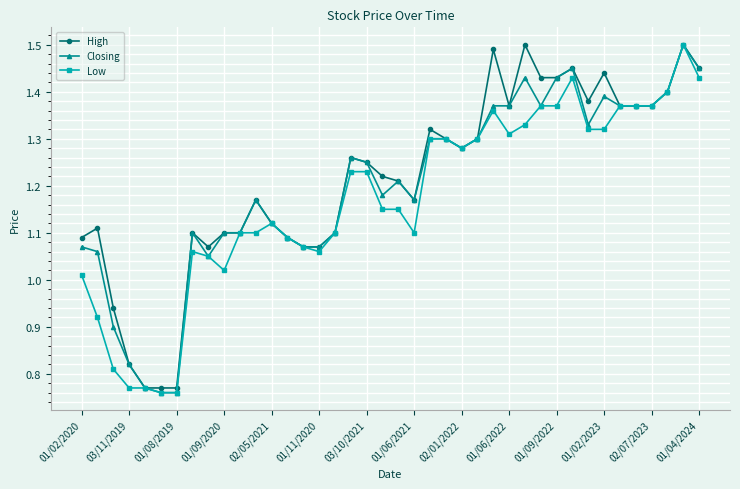

What is the sum of all Closing values?

48.0